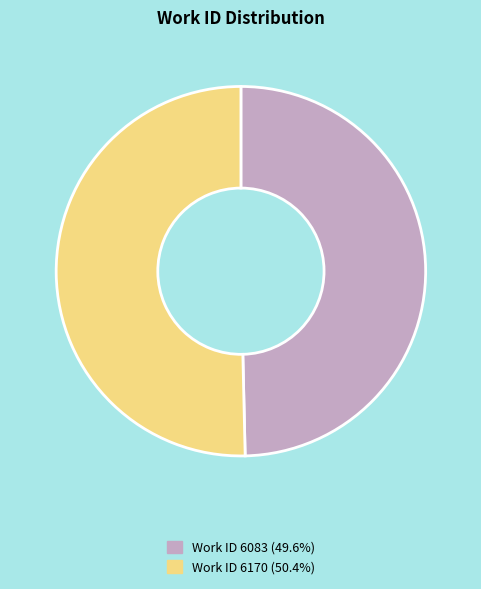

Does any single category account for the majority?

Yes